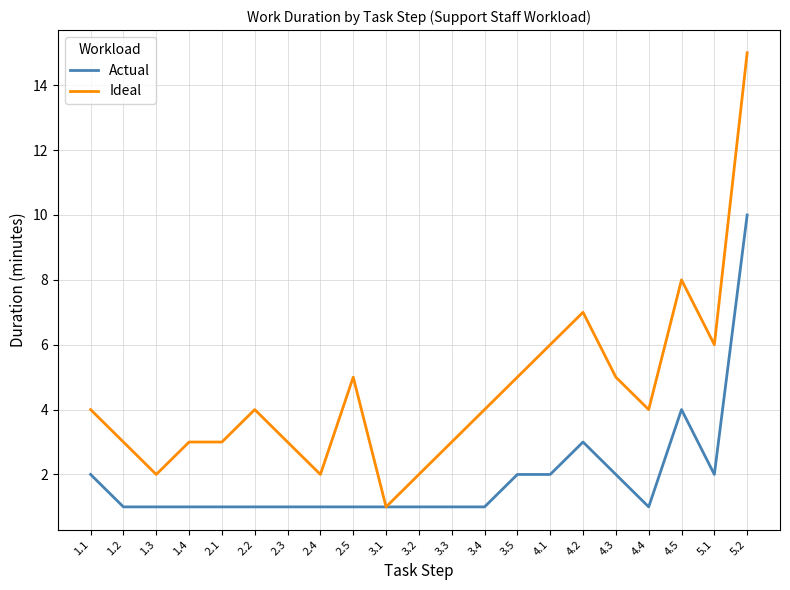

Reading left to right, transcribe all the data shown in this chart.

Actual: 1.1=2	1.2=1	1.3=1	1.4=1	2.1=1	2.2=1	2.3=1	2.4=1	2.5=1	3.1=1	3.2=1	3.3=1	3.4=1	3.5=2	4.1=2	4.2=3	4.3=2	4.4=1	4.5=4	5.1=2	5.2=10
Ideal: 1.1=4	1.2=3	1.3=2	1.4=3	2.1=3	2.2=4	2.3=3	2.4=2	2.5=5	3.1=1	3.2=2	3.3=3	3.4=4	3.5=5	4.1=6	4.2=7	4.3=5	4.4=4	4.5=8	5.1=6	5.2=15